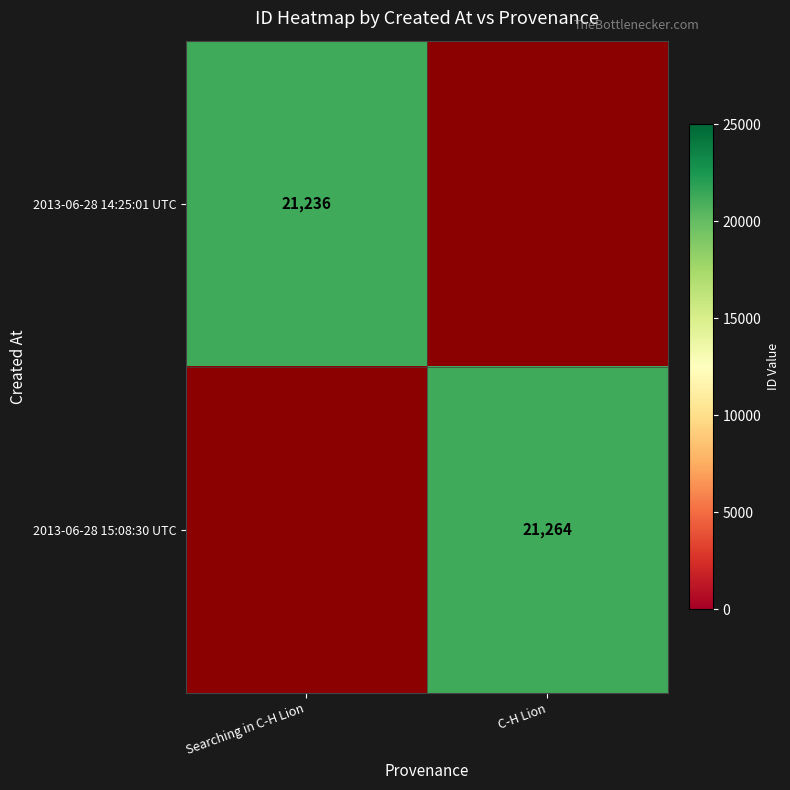

Is it true that 2013-06-28 14:25:01 UTC equals 21236 at Searching in C-H Lion?

True